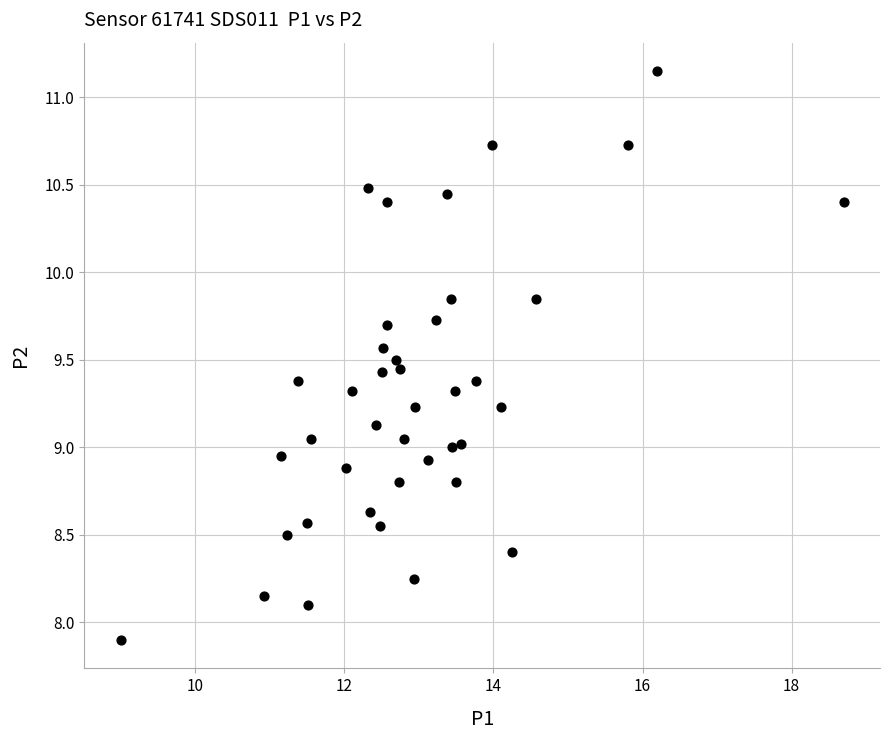

What is the range of X values (max minus min)?

9.7